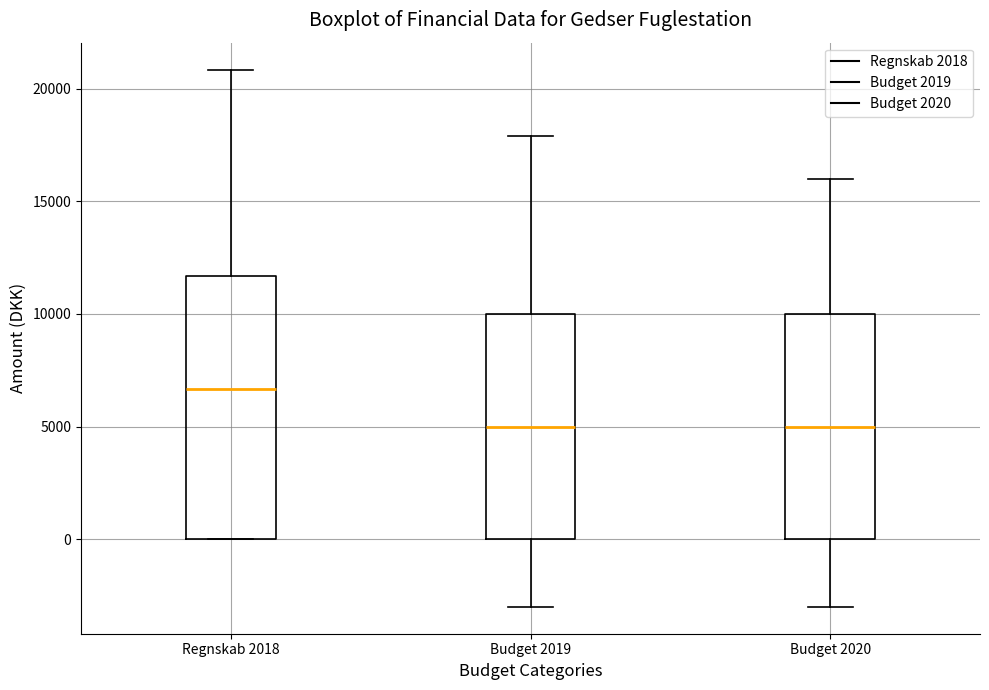

Reading left to right, transcribe this box plot: for each box, give where its median line is, the range the box spans, and where its two whiskers end, as read against the y-axis. The values are not printed on the chart, so give them approximately, as read against the axis.

Regnskab 2018: median 6500, box 0 to 11500, whiskers 0 to 21000
Budget 2019: median 5000, box 0 to 10000, whiskers -3000 to 18000
Budget 2020: median 5000, box 0 to 10000, whiskers -3000 to 16000